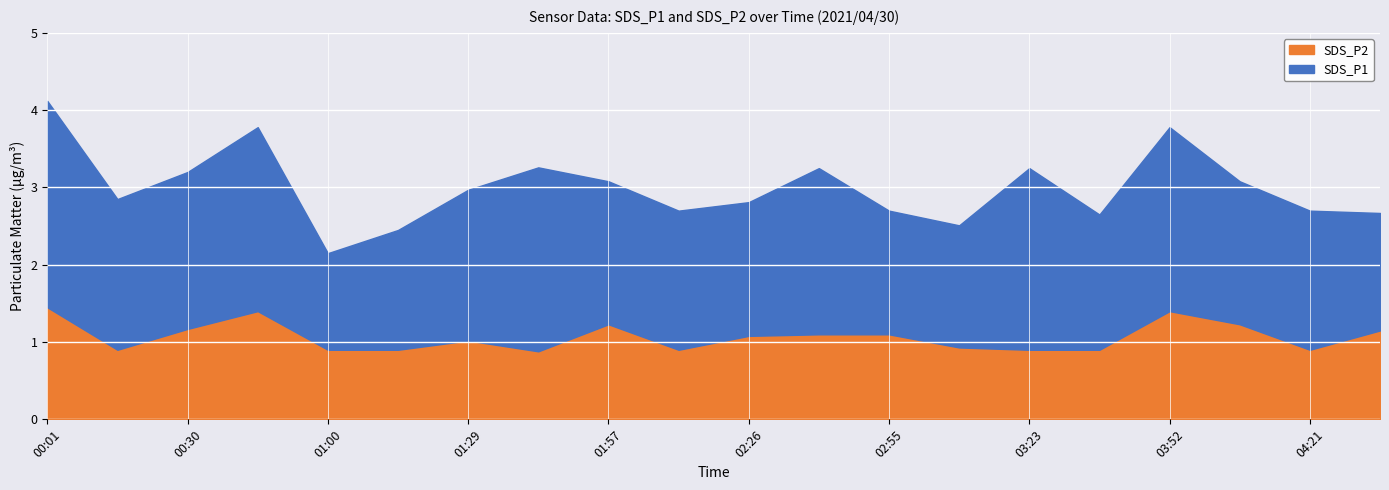

What is the label of the 11th point from the right?

02:12